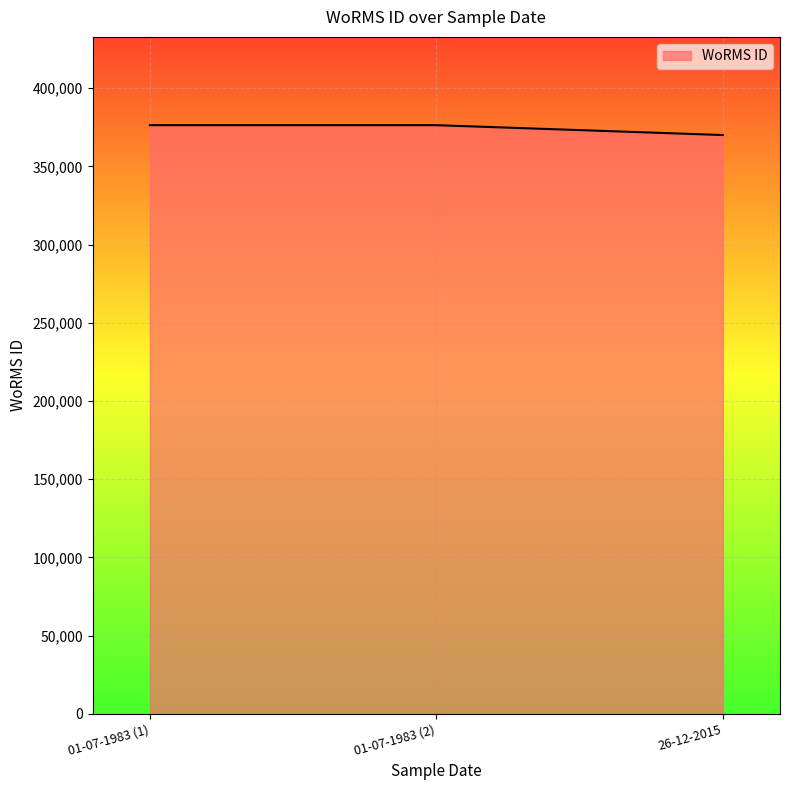

What is the approximate value at 01-07-1983 (2), to the nearest 100?

376400